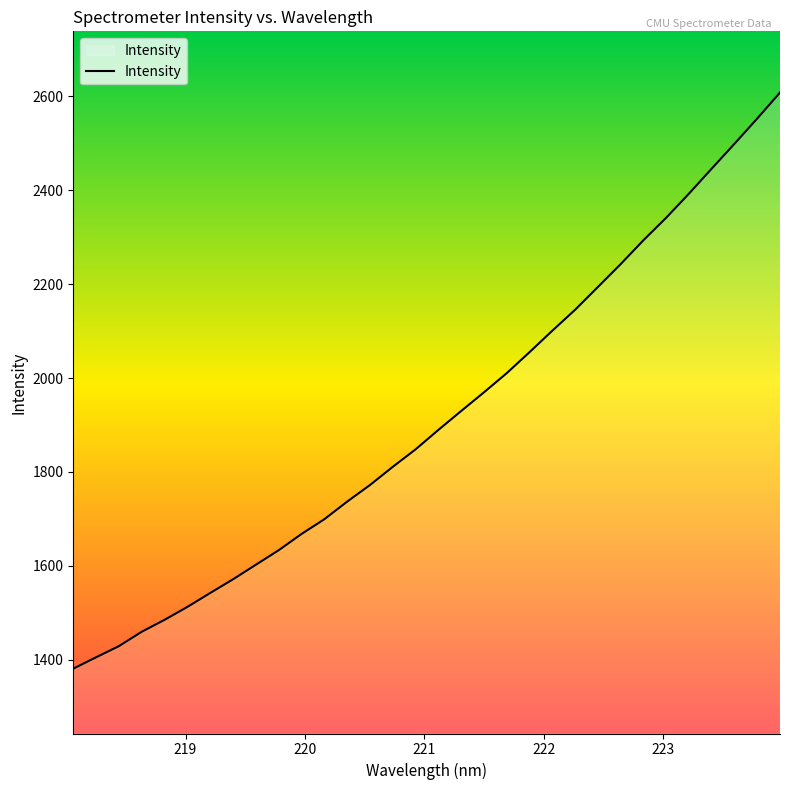

What is the smallest value displayed?

1381.1